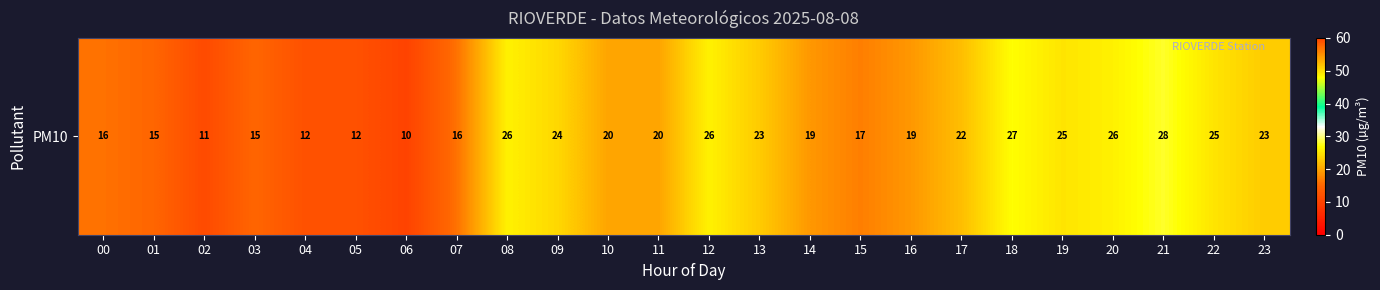

Which label corresponds to the largest value in the chart?

21